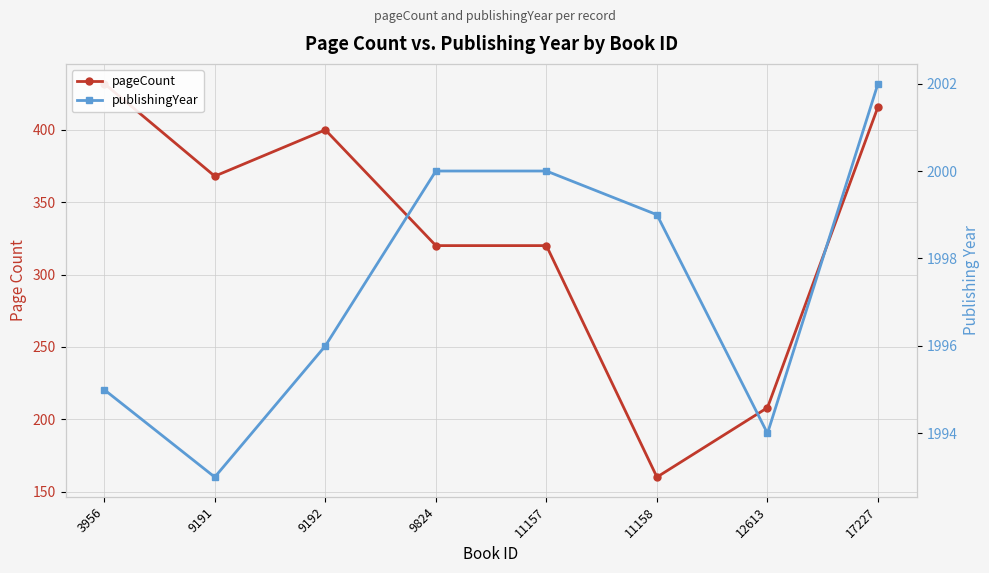

What is the lowest value of the publishingYear series?

1993